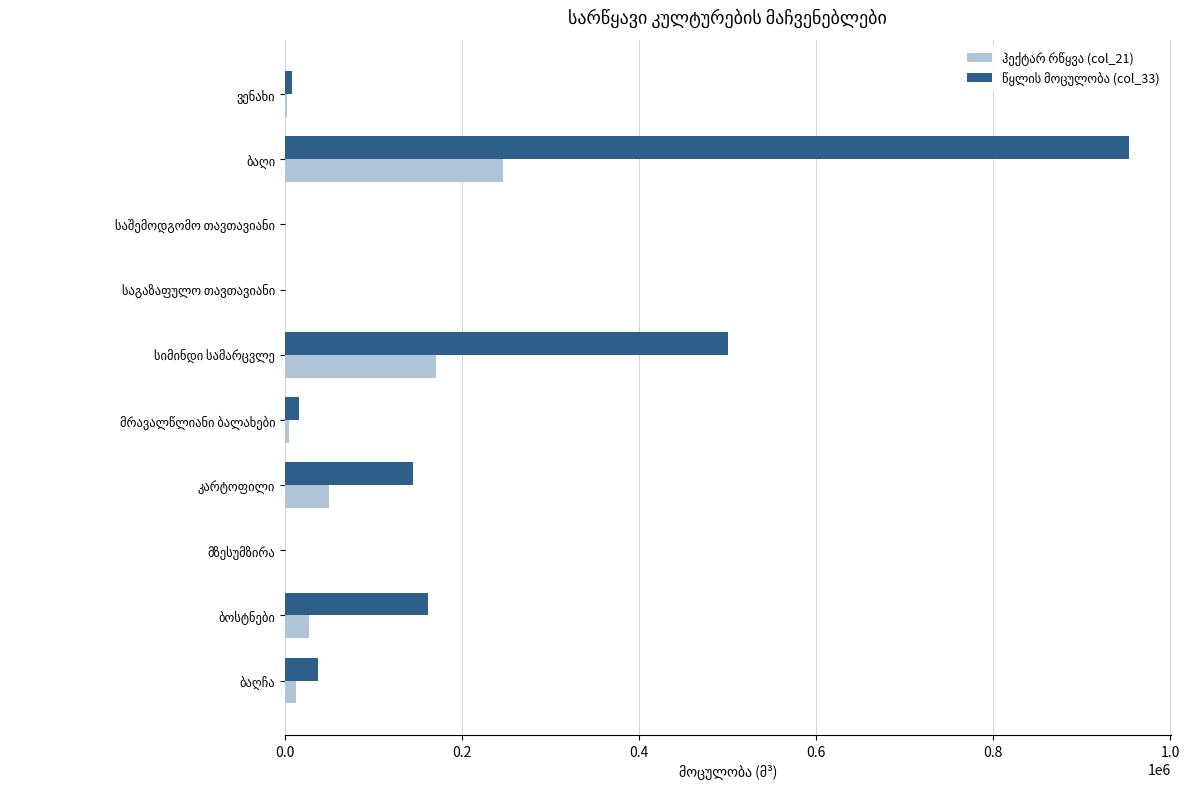

What is the maximum value shown in the chart?

952837.1